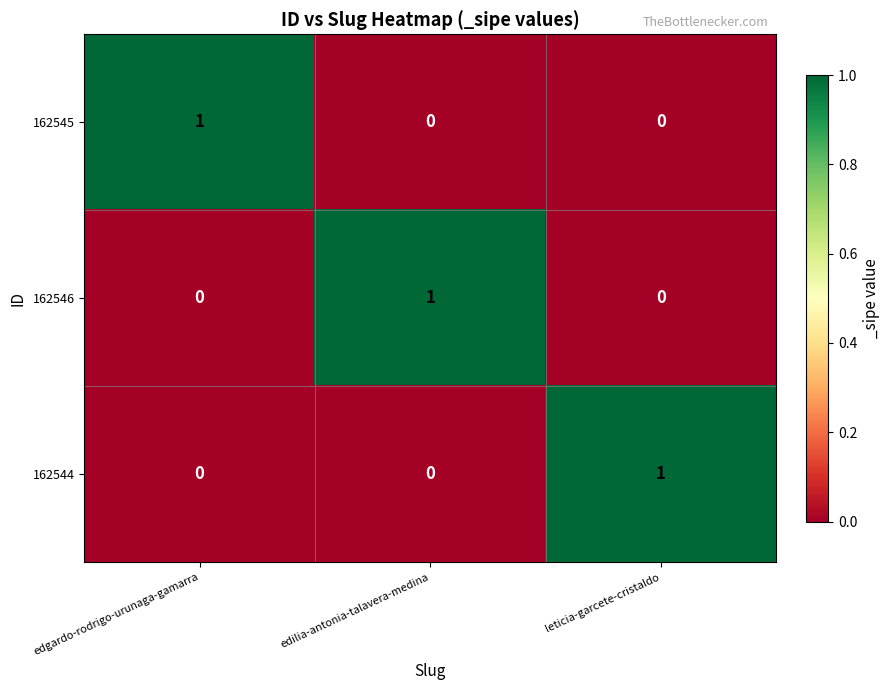

Which category has the highest value in the 162545 series?

edgardo-rodrigo-urunaga-gamarra